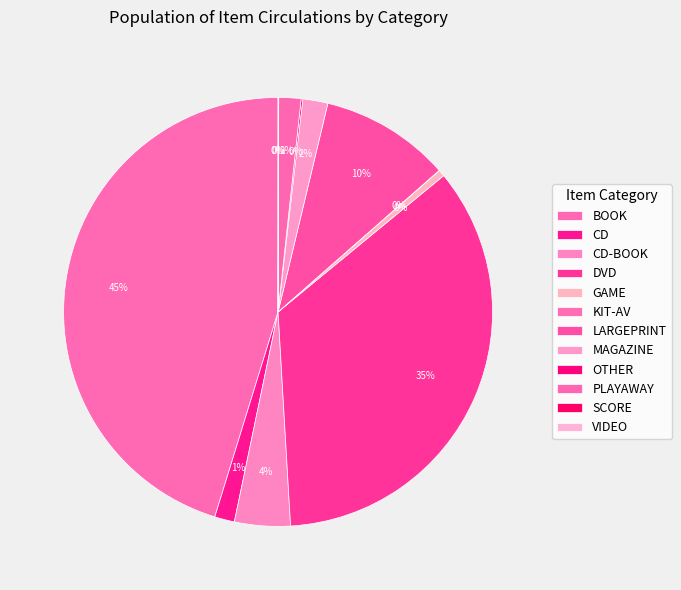

To the nearest percent, what is the difference between the VIDEO and CD-BOOK slice percentages?

4%